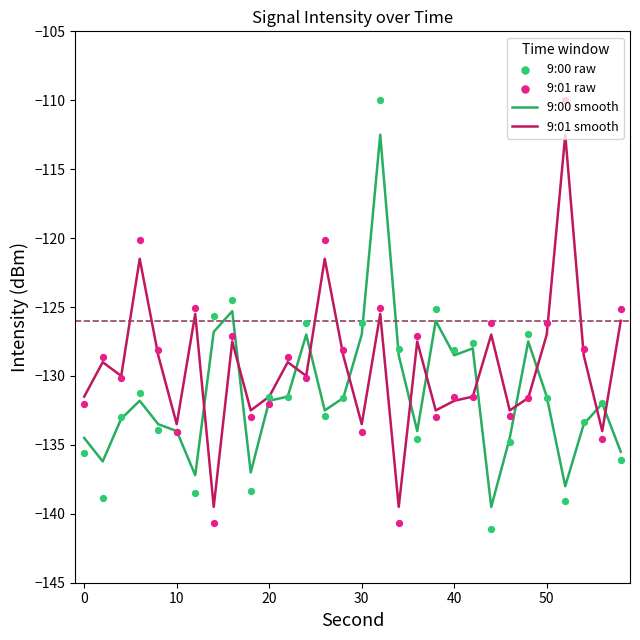

Which series contains the highest Y value?

9:00 raw